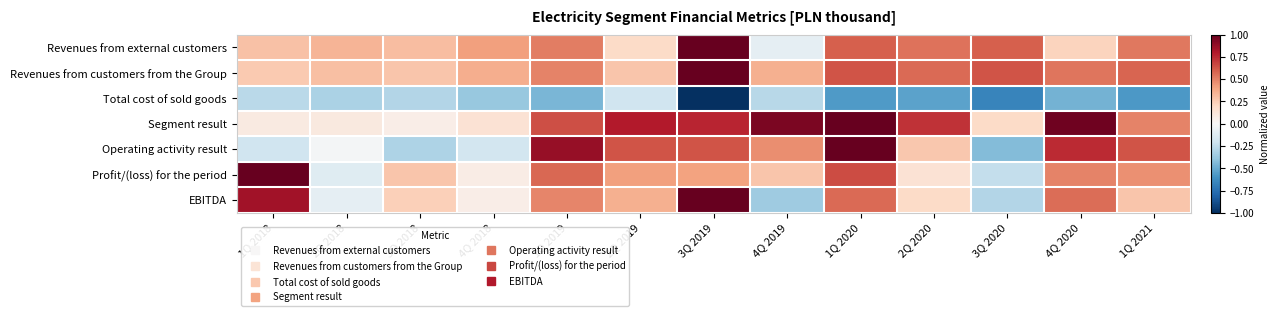

Rank the series at 3Q 2020 from lowest to highest value.

Total cost of sold goods, Operating activity result, EBITDA, Profit/(loss) for the period, Segment result, Revenues from external customers, Revenues from customers from the Group